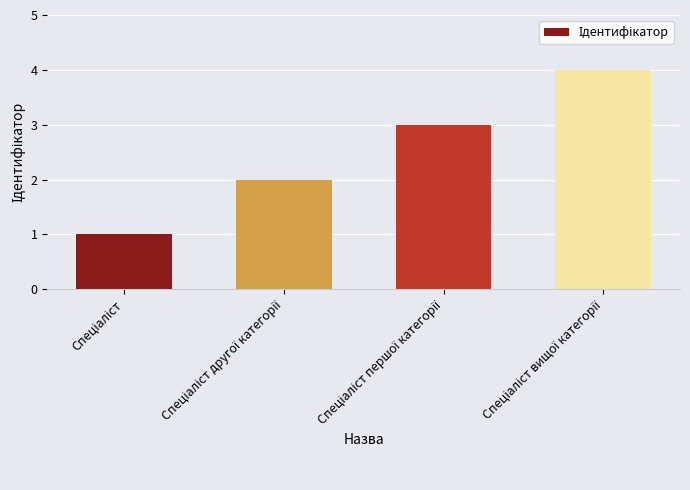

What is the sum of all values?

10